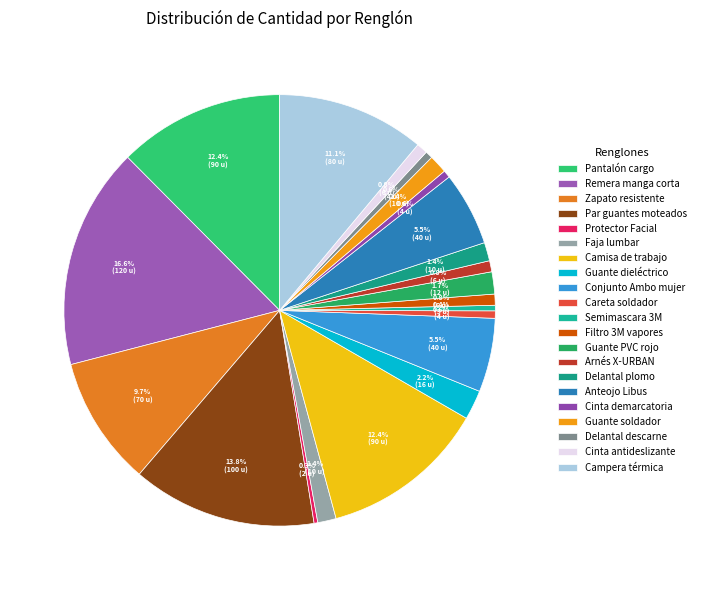

Which category has the biggest portion of the pie?

Remera manga corta